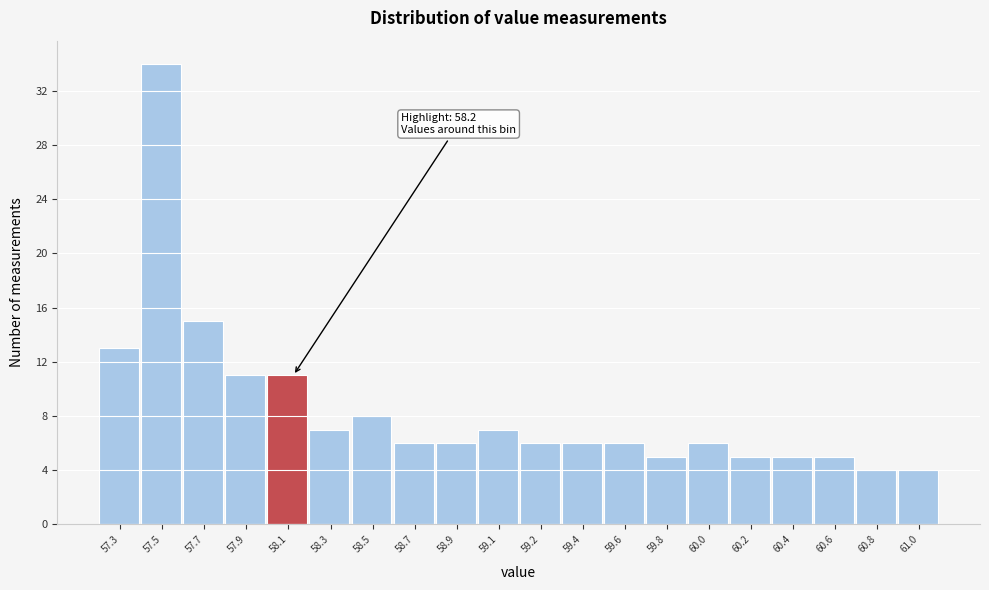

Reading left to right, transcribe all the data shown in this chart.

13	34	15	11	11	7	8	6	6	7	6	6	6	5	6	5	5	5	4	4